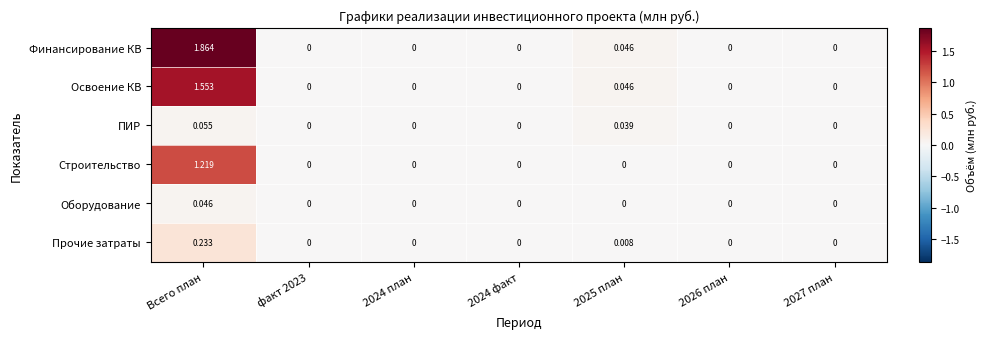

Which series changed the most between Всего план and 2024 план?

Финансирование КВ